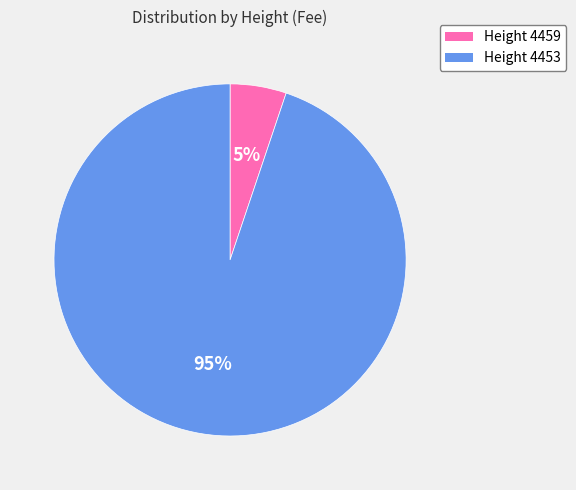

Is the sum of Height 4459 and Height 4453 greater than half?

Yes